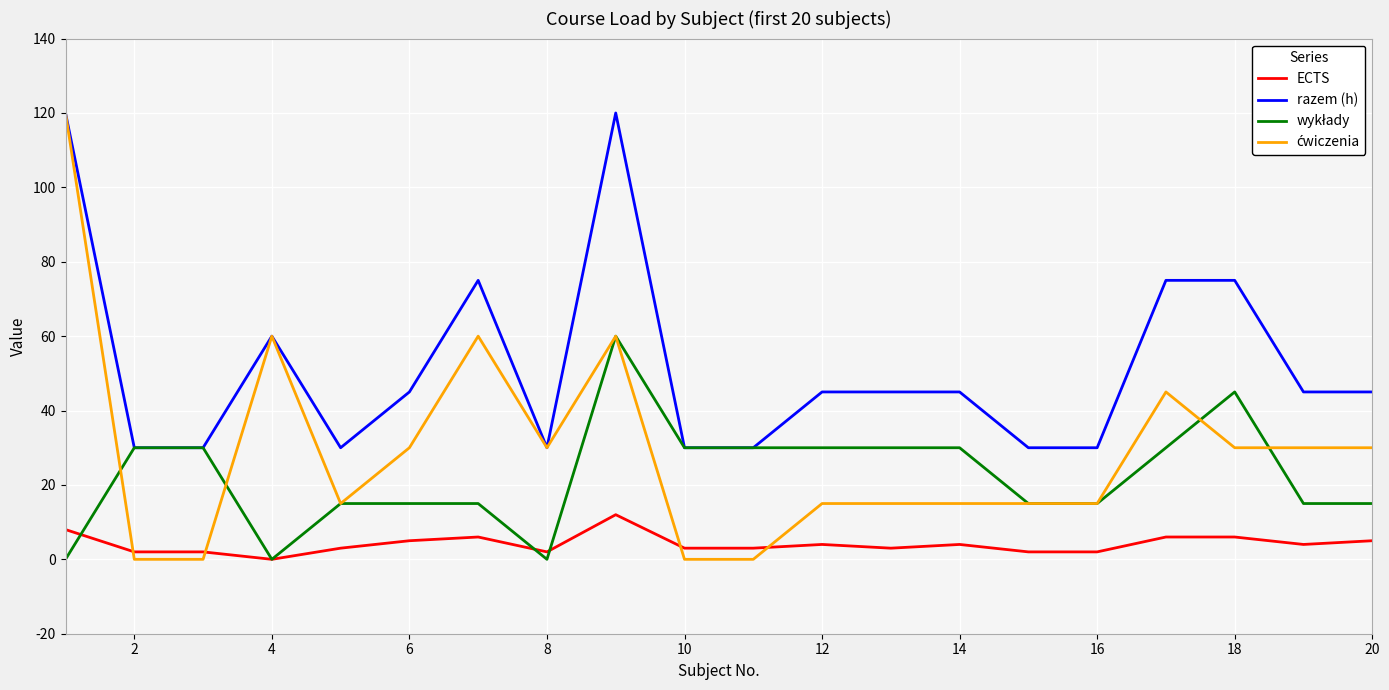

Which series has the largest total across all categories?

razem (h)